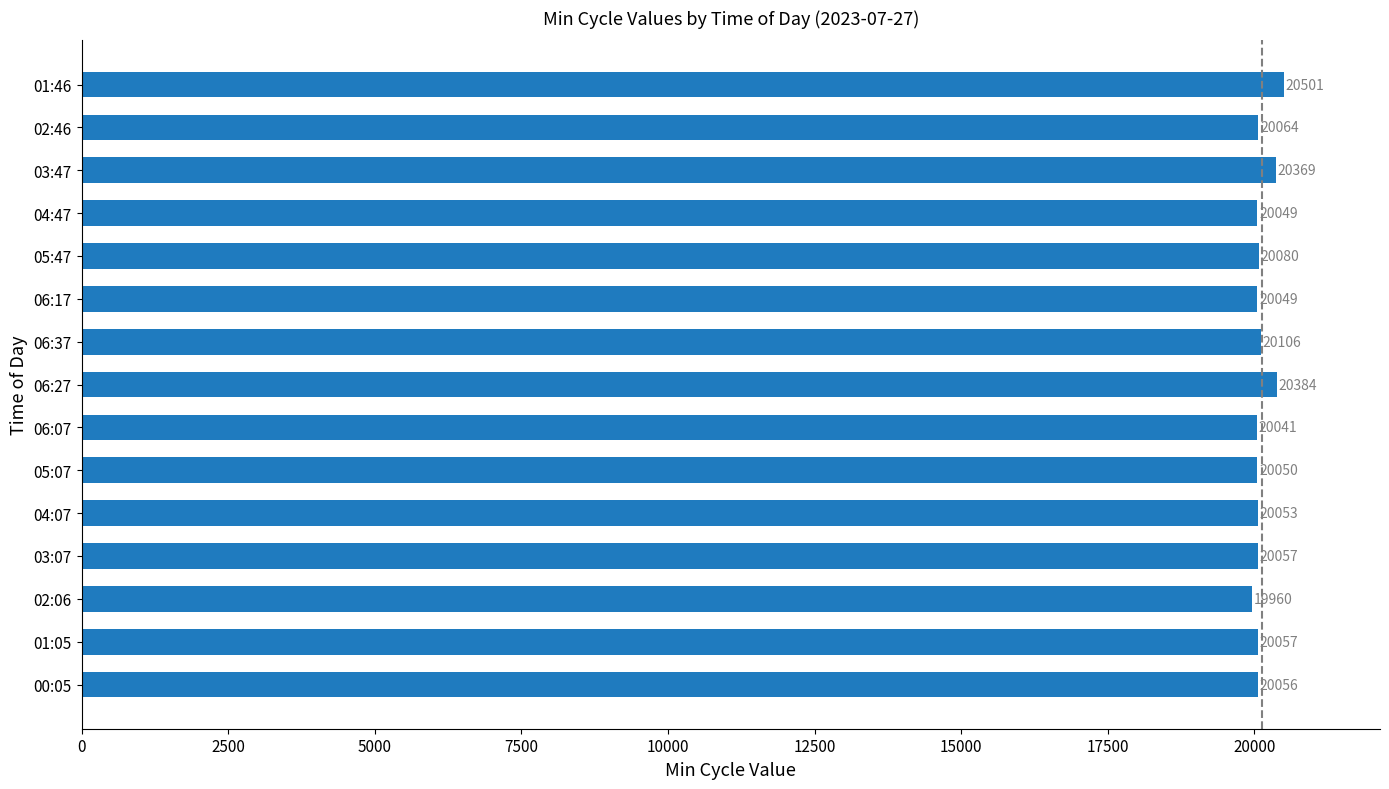

Does the chart contain stacked bars?

No